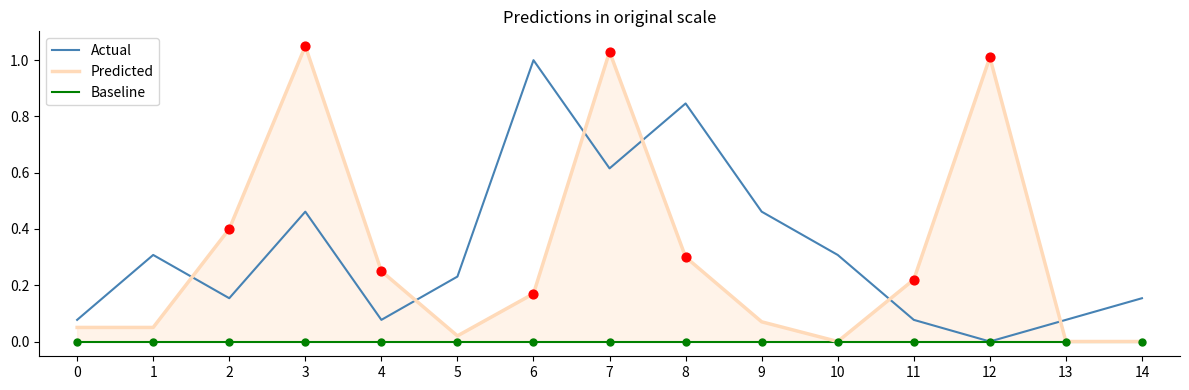

What is the total value across all series at 2?

0.6